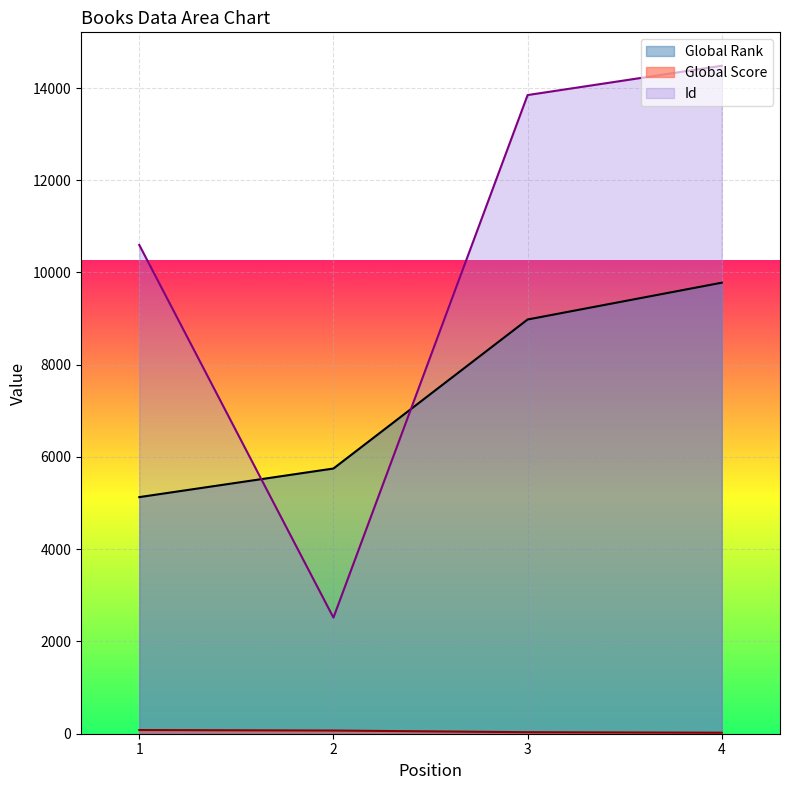

True or false: Id has more than 2 points higher than both neighbors.

False